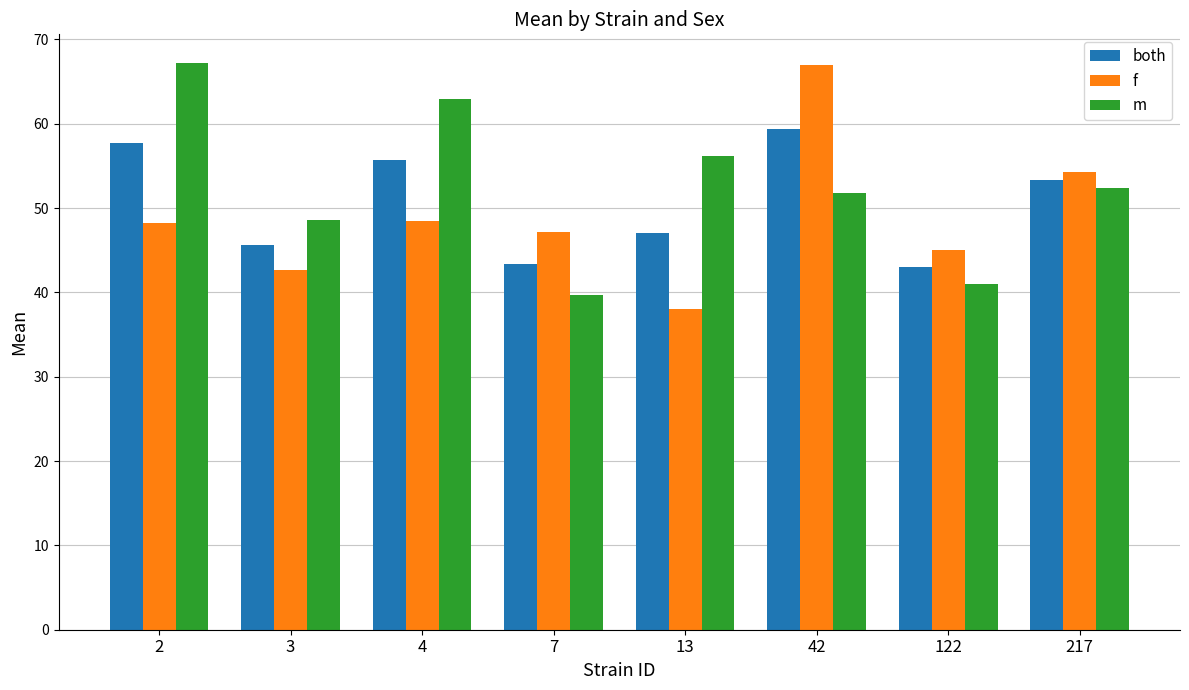

True or false: f has a value of 45.0 at 122.

True